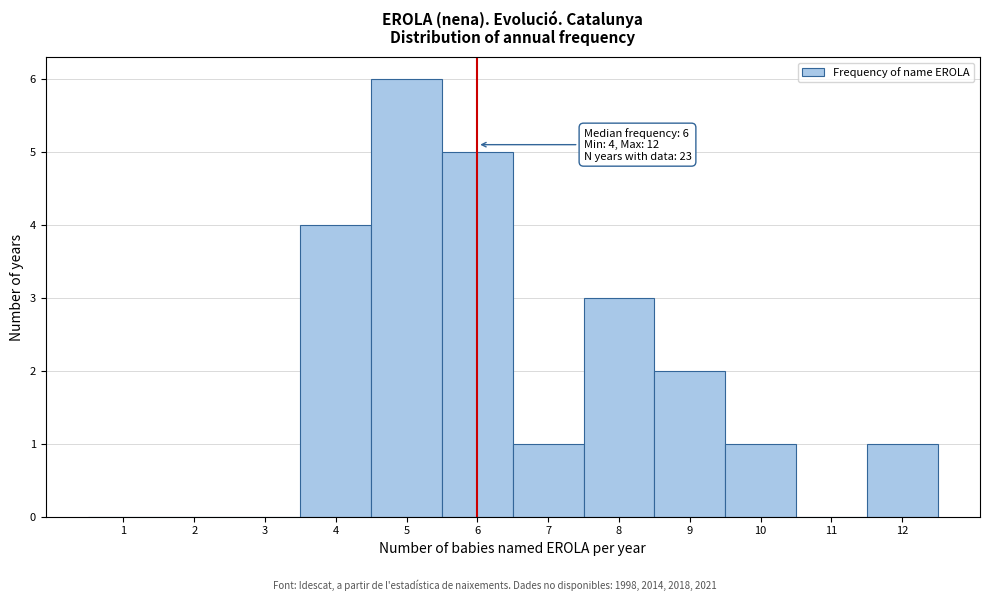

Which range on the x-axis has the tallest bar?

4.5 to 5.5